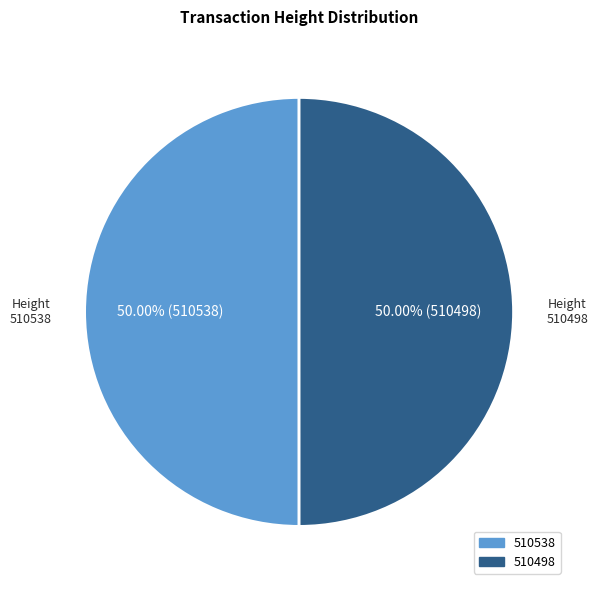

True or false: 510538 accounts for 41% of the total.

False